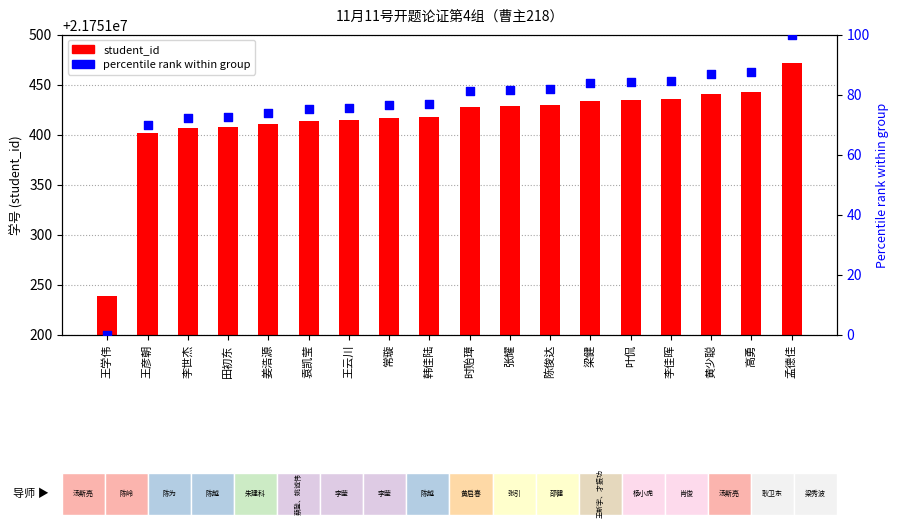

Which series contains the lowest Y value?

percentile rank within group